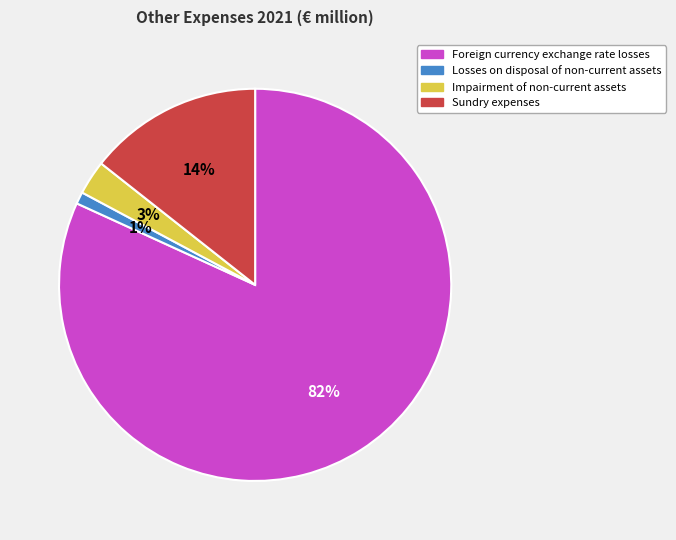

To the nearest percent, what portion does Foreign currency exchange rate losses represent?

82%